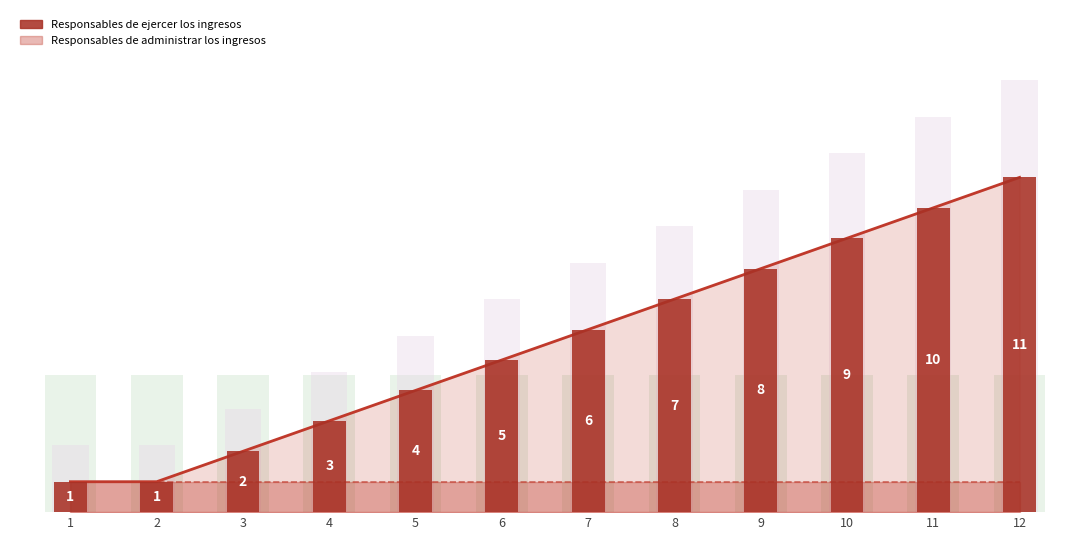

What is the difference between the values at 10 and 6?

4